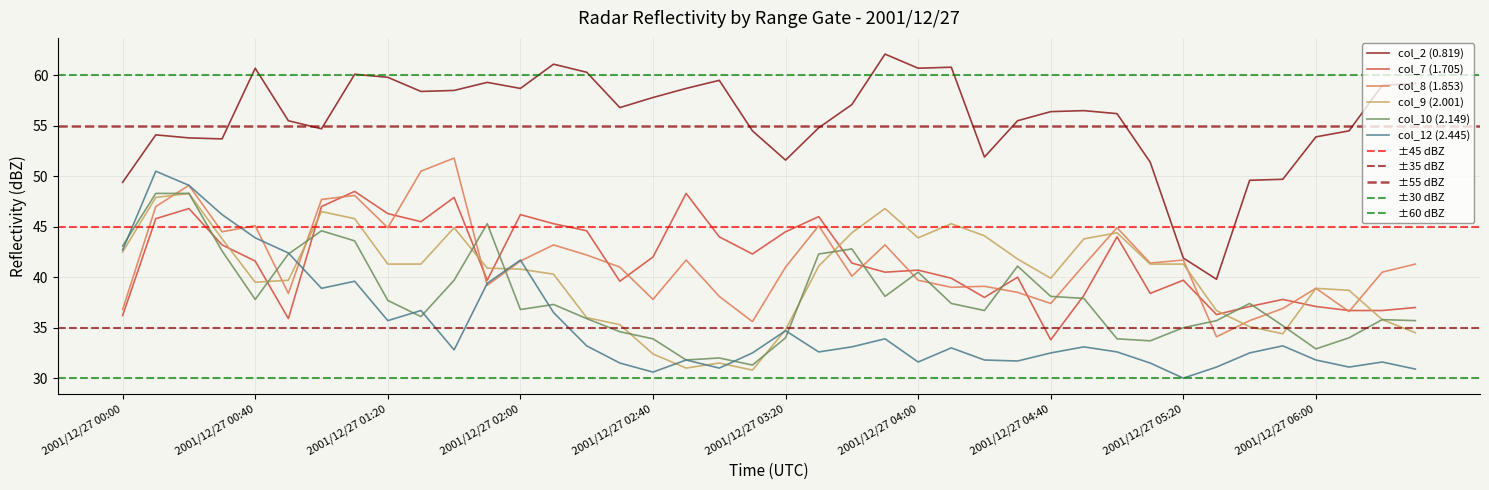

What is the difference between the maximum and minimum values in the col_10 (2.149) series?

17.0